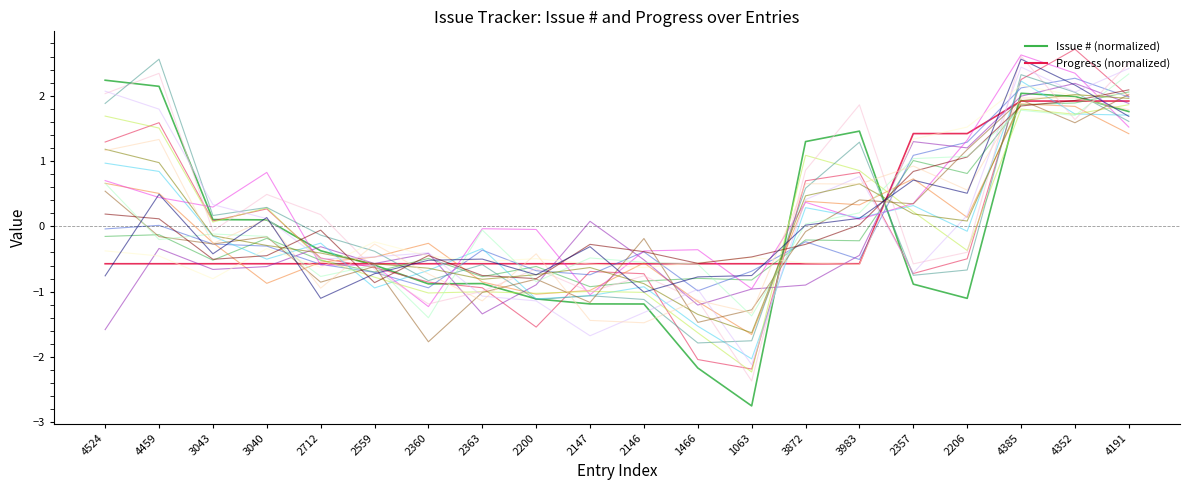

Does the chart display data point markers on the line(s)?

No